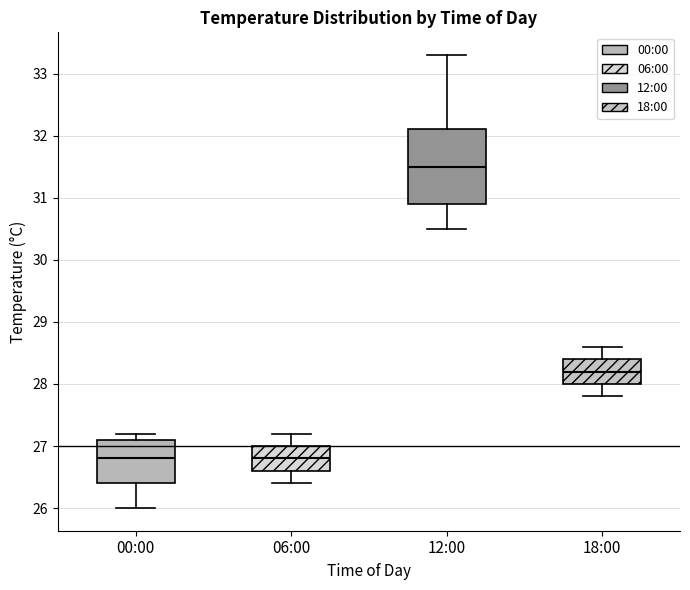

Comparing the boxes themselves (not the whiskers), which one is the tallest?

12:00